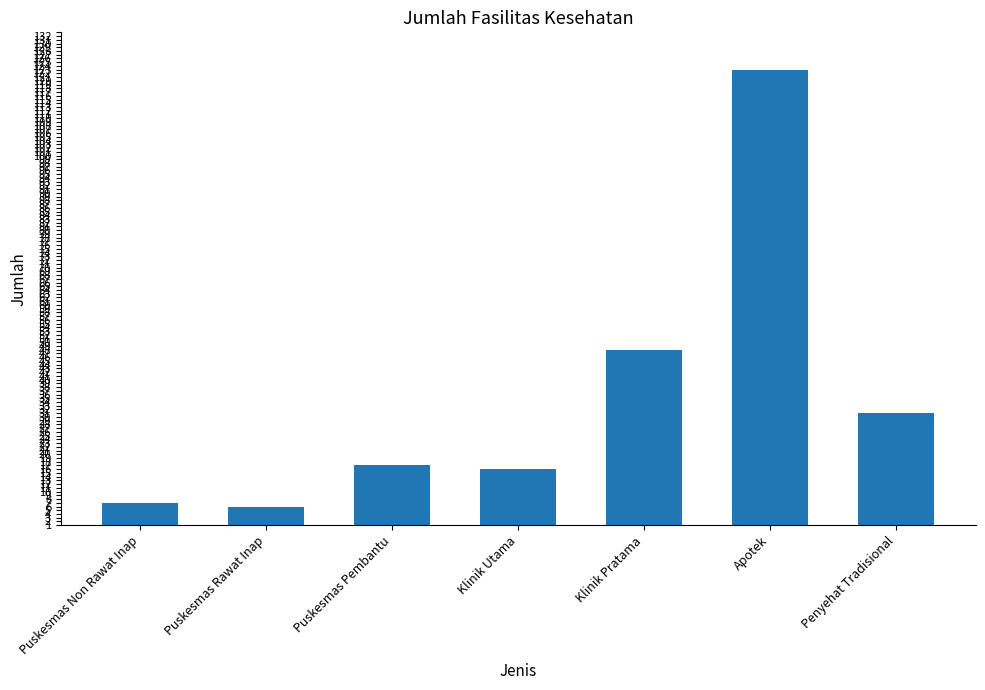

Does the chart contain stacked bars?

No